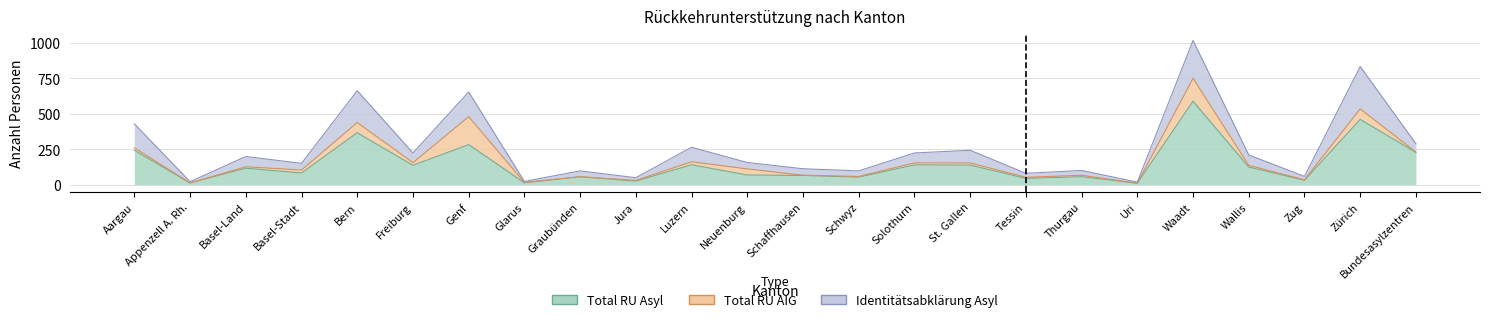

At Waadt, list the series in order from smallest to largest.

Total RU AIG, Identitätsabklärung Asyl, Total RU Asyl